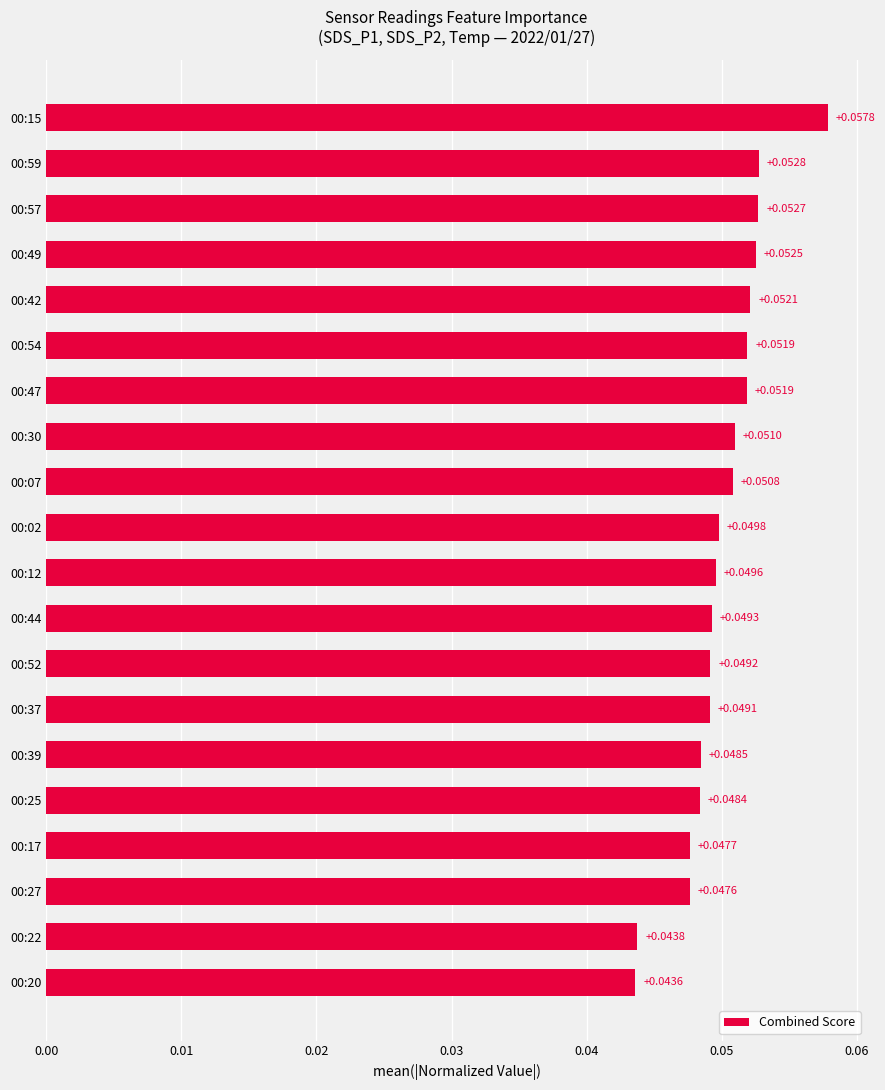

Does the chart contain any negative values?

No